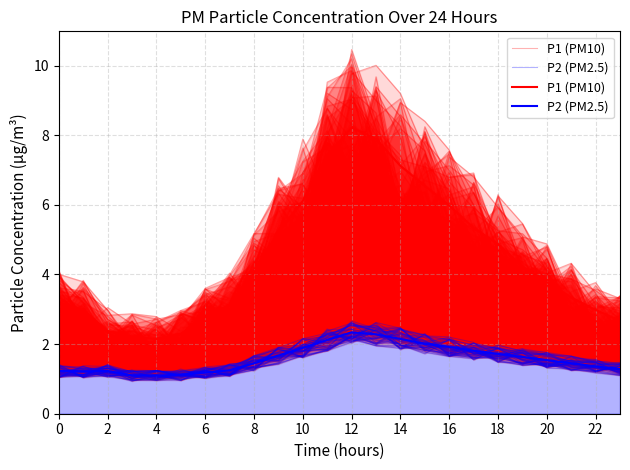

True or false: P2 (PM2.5) has more than 1 points higher than both neighbors.

True